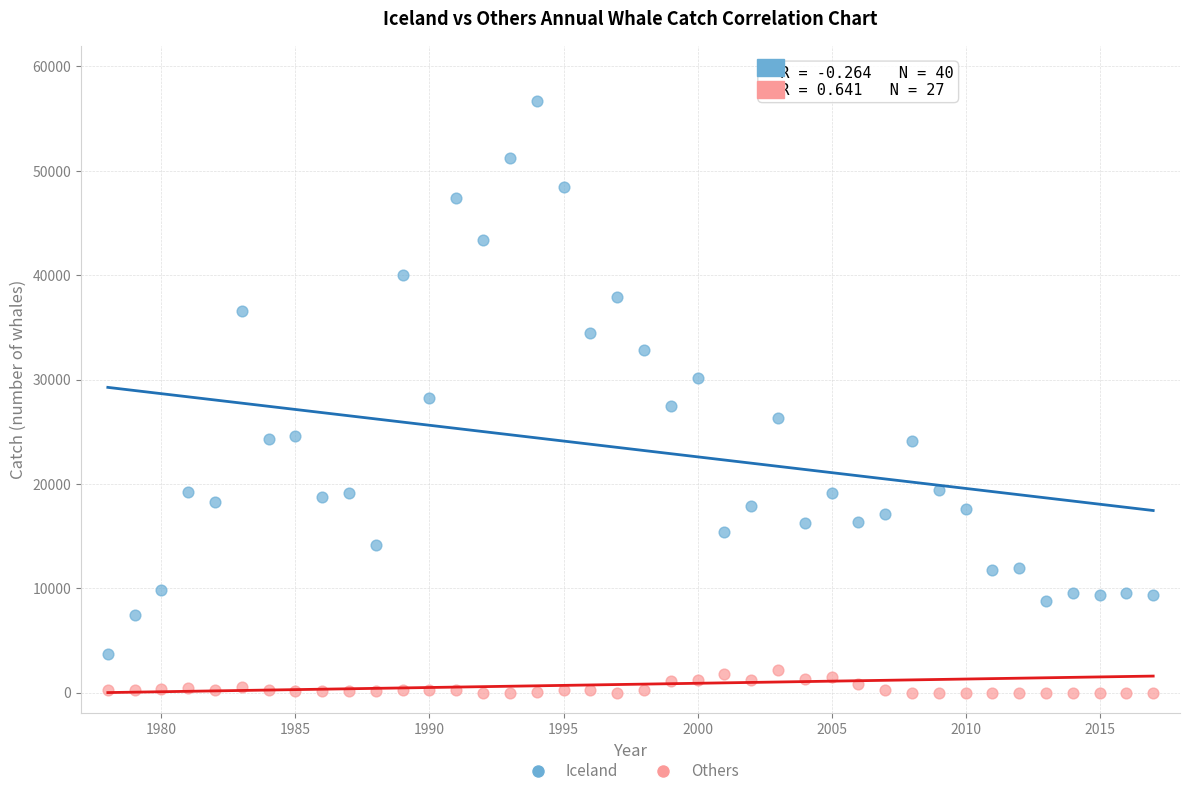

Across all data points, what is the range of X values (max minus min)?

39